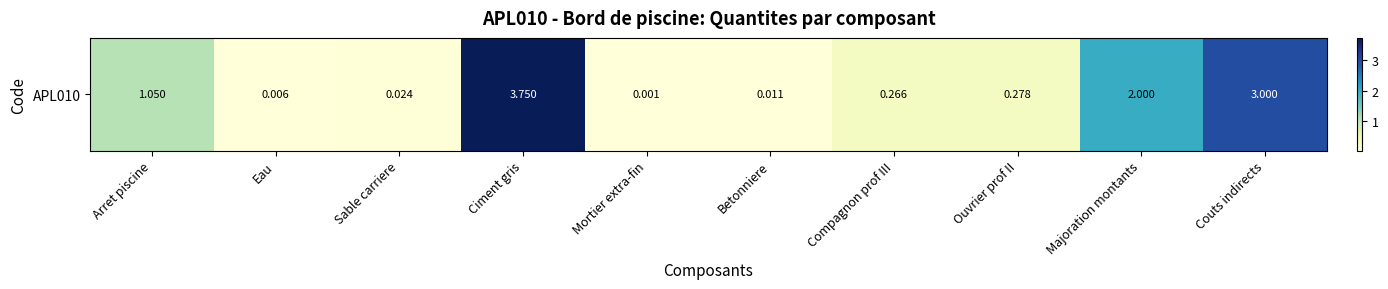

True or false: the data shows 0.0 at Sable carriere.

True